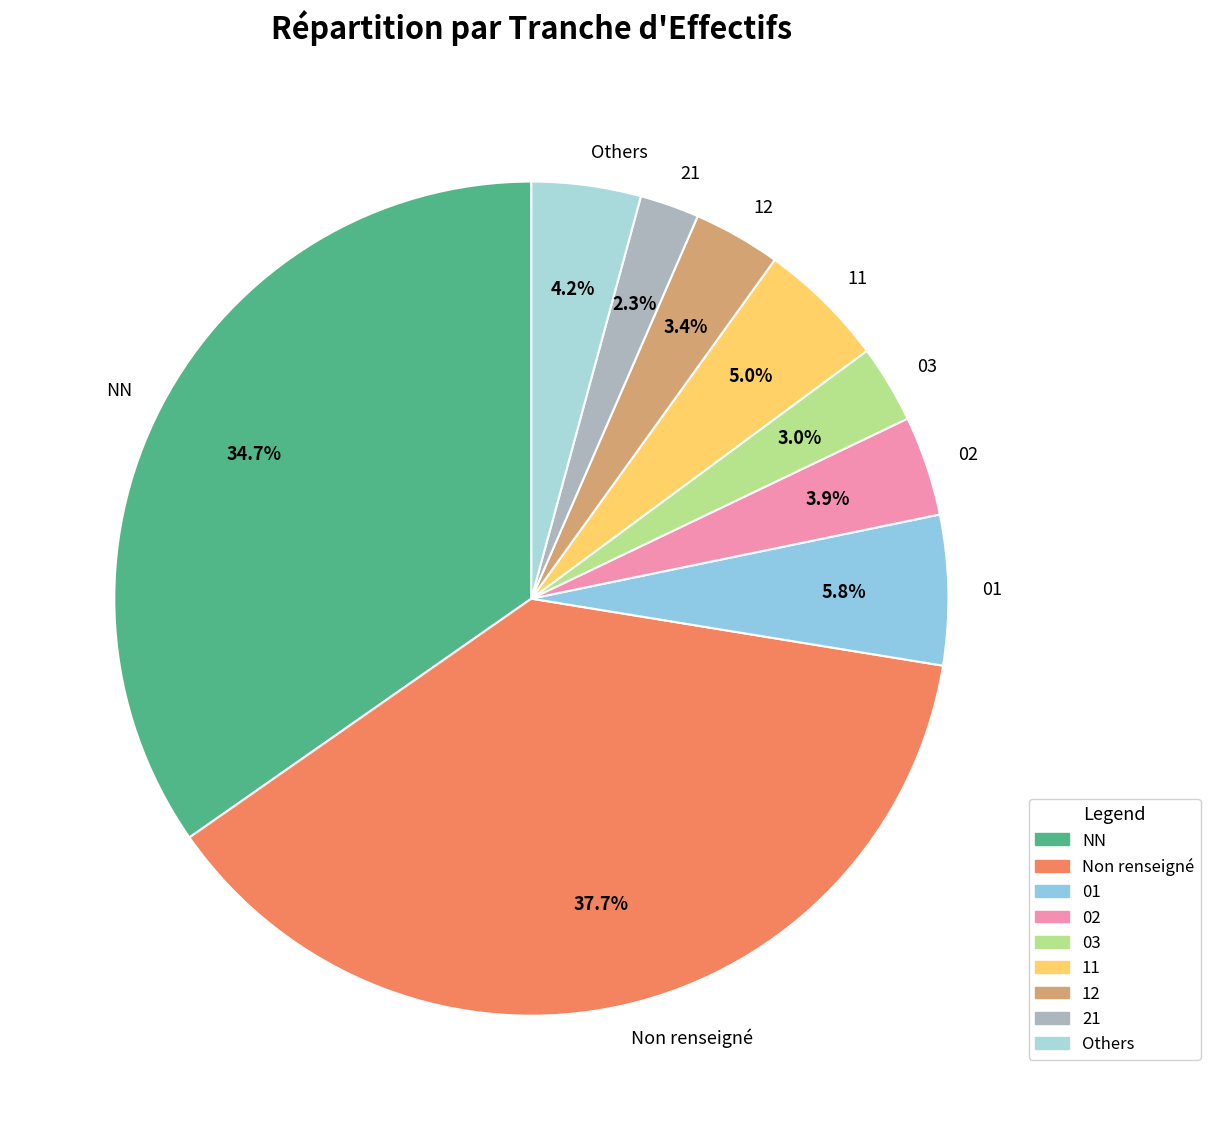

Approximately how many times larger is the value at 12 compared to 03?

1.1